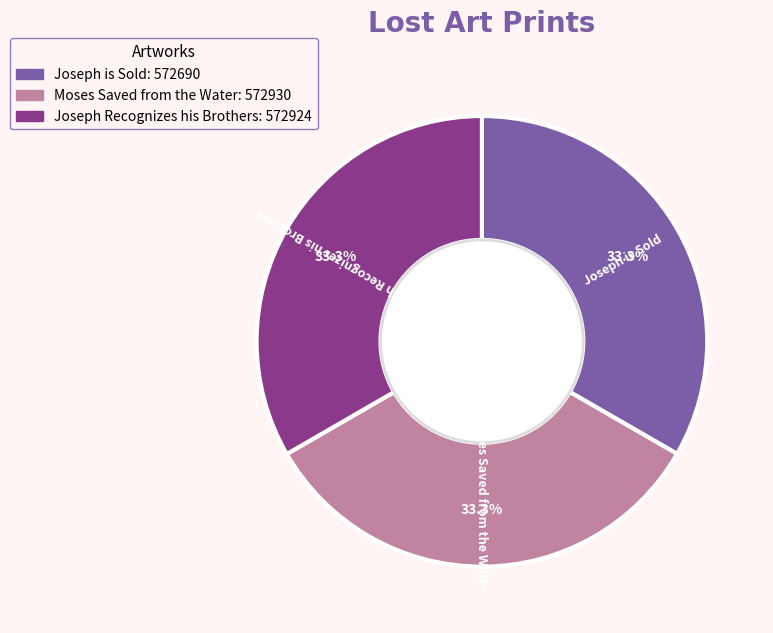

What portion of the pie excludes Joseph is Sold?

66.7%